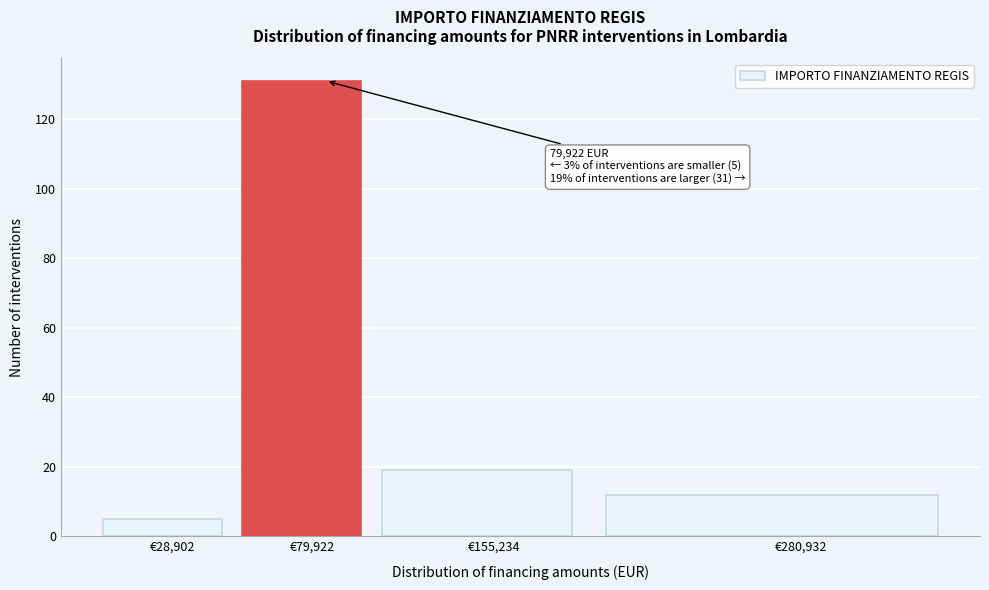

Reading left to right, transcribe all the data shown in this chart.

5	131	19	12